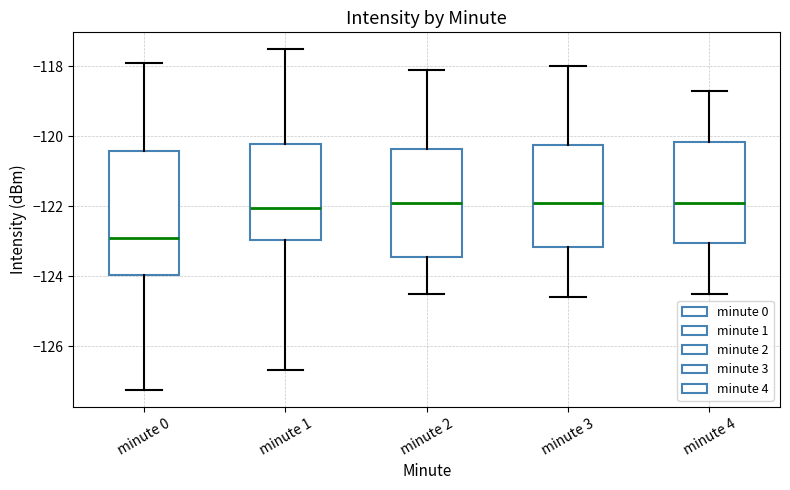

Reading left to right, transcribe this box plot: for each box, give where its median line is, the range the box spans, and where its two whiskers end, as read against the y-axis. The values are not printed on the chart, so give them approximately, as read against the axis.

minute 0: median -123.0, box -124.0 to -120.4, whiskers -127.2 to -118.0
minute 1: median -122.0, box -123.0 to -120.2, whiskers -126.6 to -117.6
minute 2: median -121.8, box -123.4 to -120.4, whiskers -124.4 to -118.0
minute 3: median -121.8, box -123.2 to -120.2, whiskers -124.6 to -118.0
minute 4: median -121.8, box -123.0 to -120.2, whiskers -124.4 to -118.6